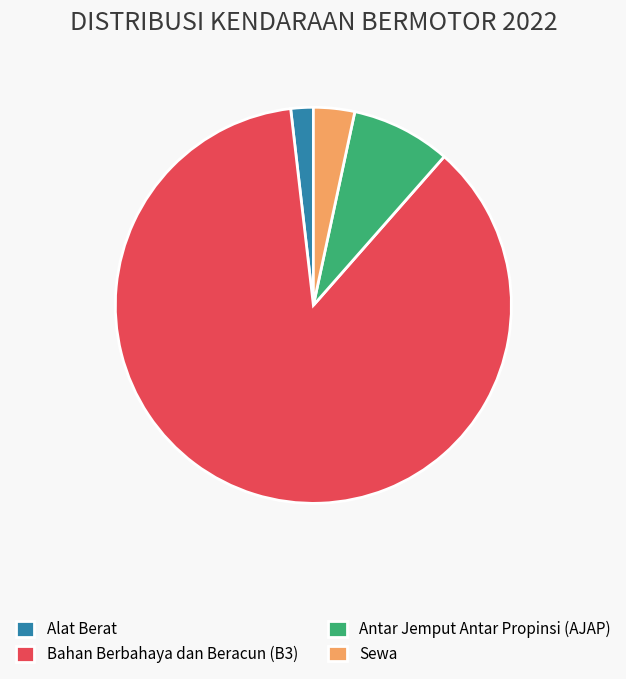

Does Bahan Berbahaya dan Beracun (B3) represent more than half of the total?

Yes